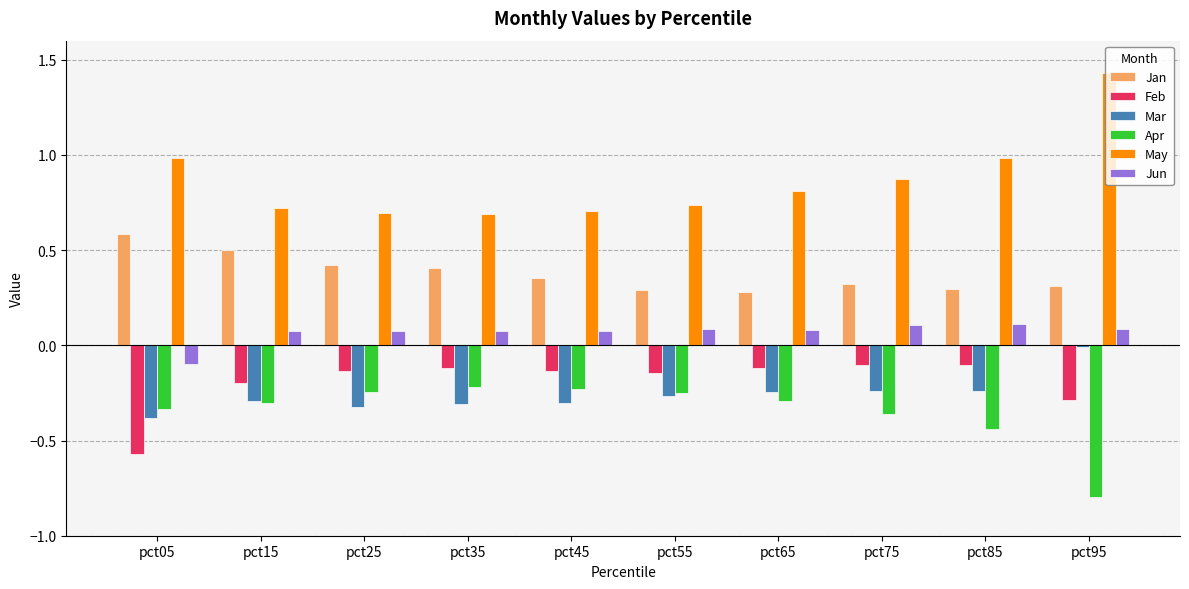

The Apr series shows -0.2 at pct65. True or false?

False